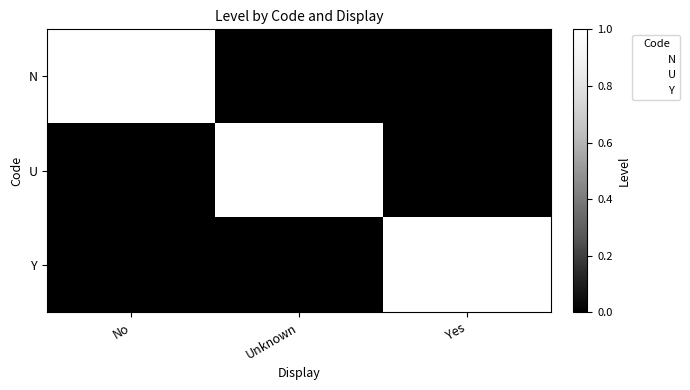

How many U values are between 0 and 1?

3